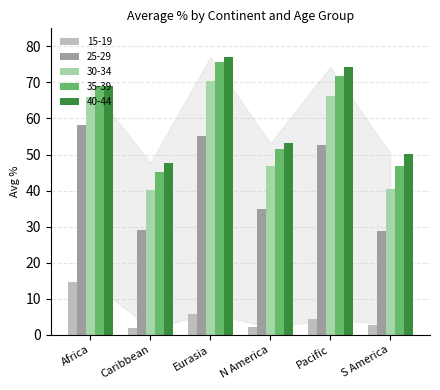

Which series changed the most between Africa and Pacific?

15-19